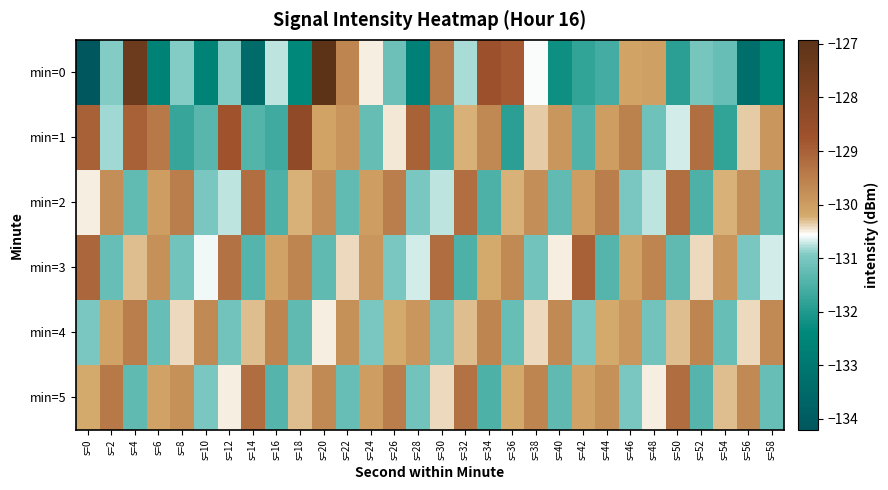

Which series has the largest range (max minus min)?

min=0